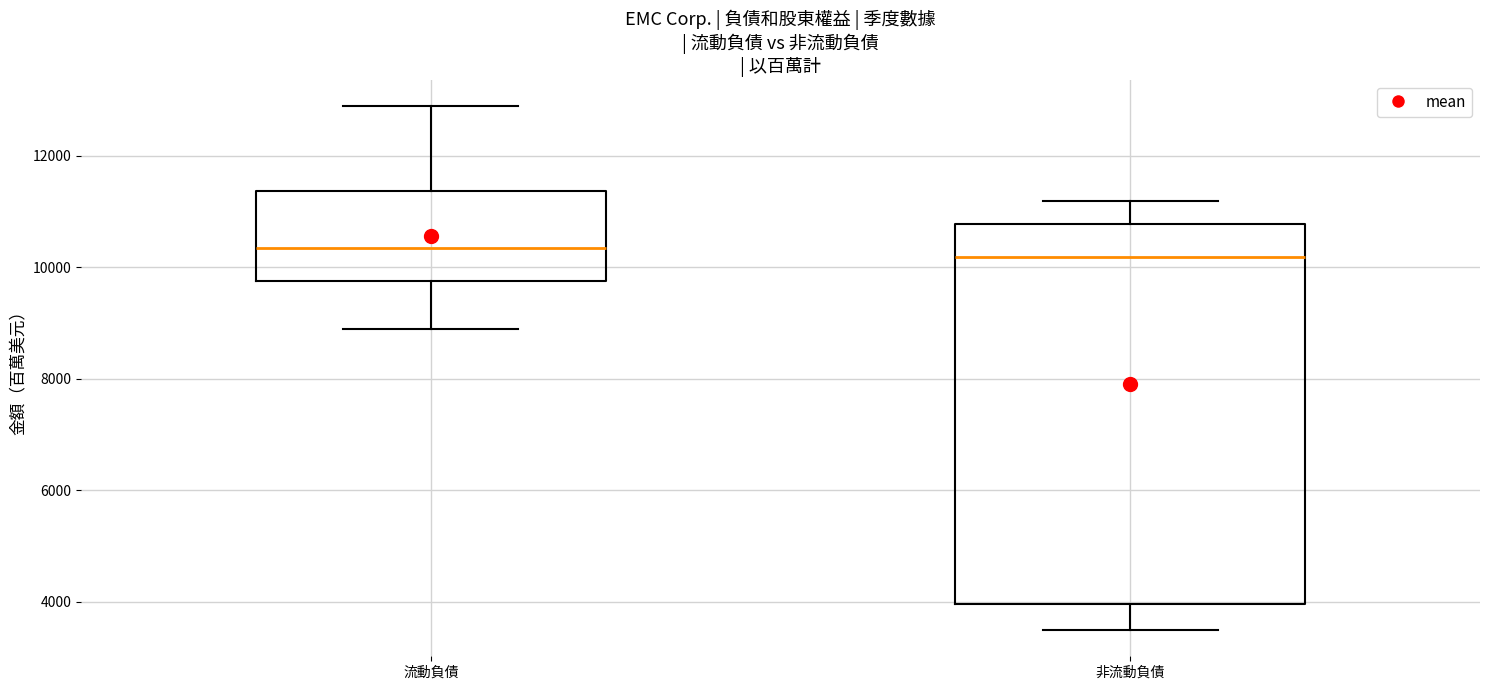

Comparing the boxes themselves (not the whiskers), which one is the tallest?

非流動負債